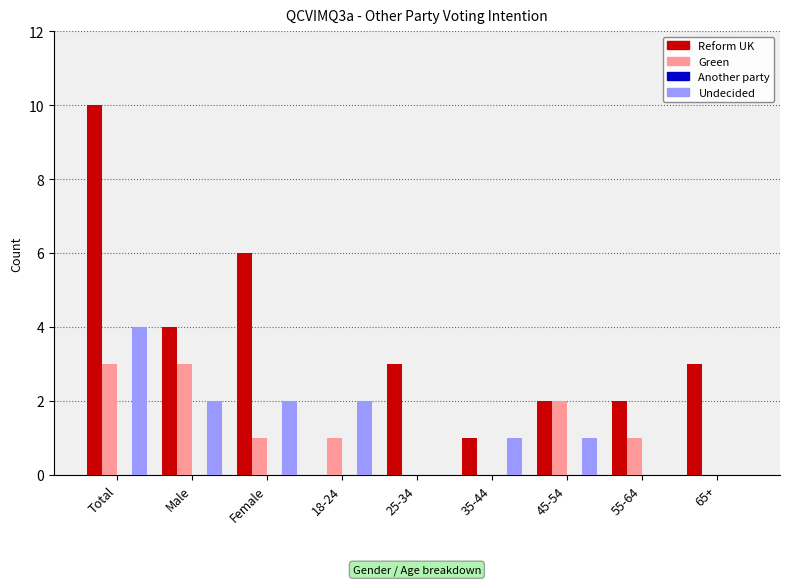

What is the sum of all Green values?

11